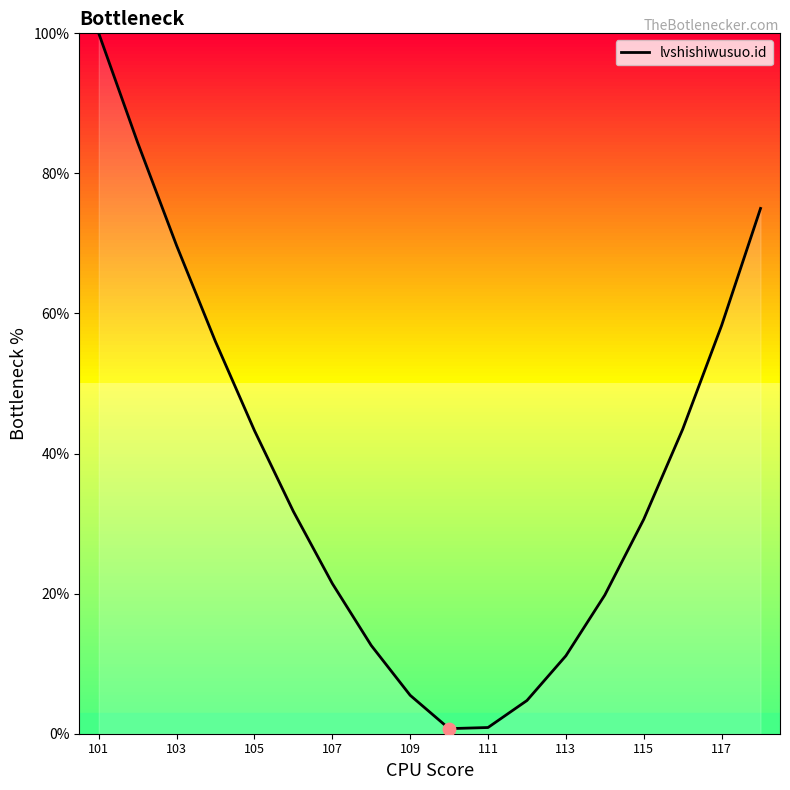

What is the maximum value shown in the chart?

100.0